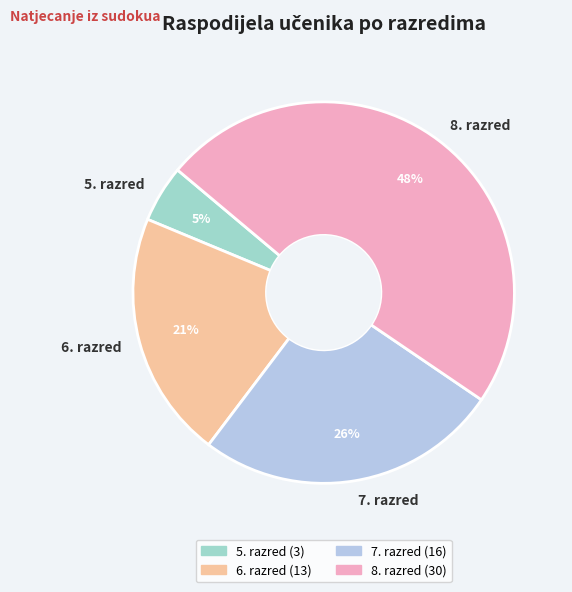

To the nearest percent, what portion does 7. razred represent?

26%